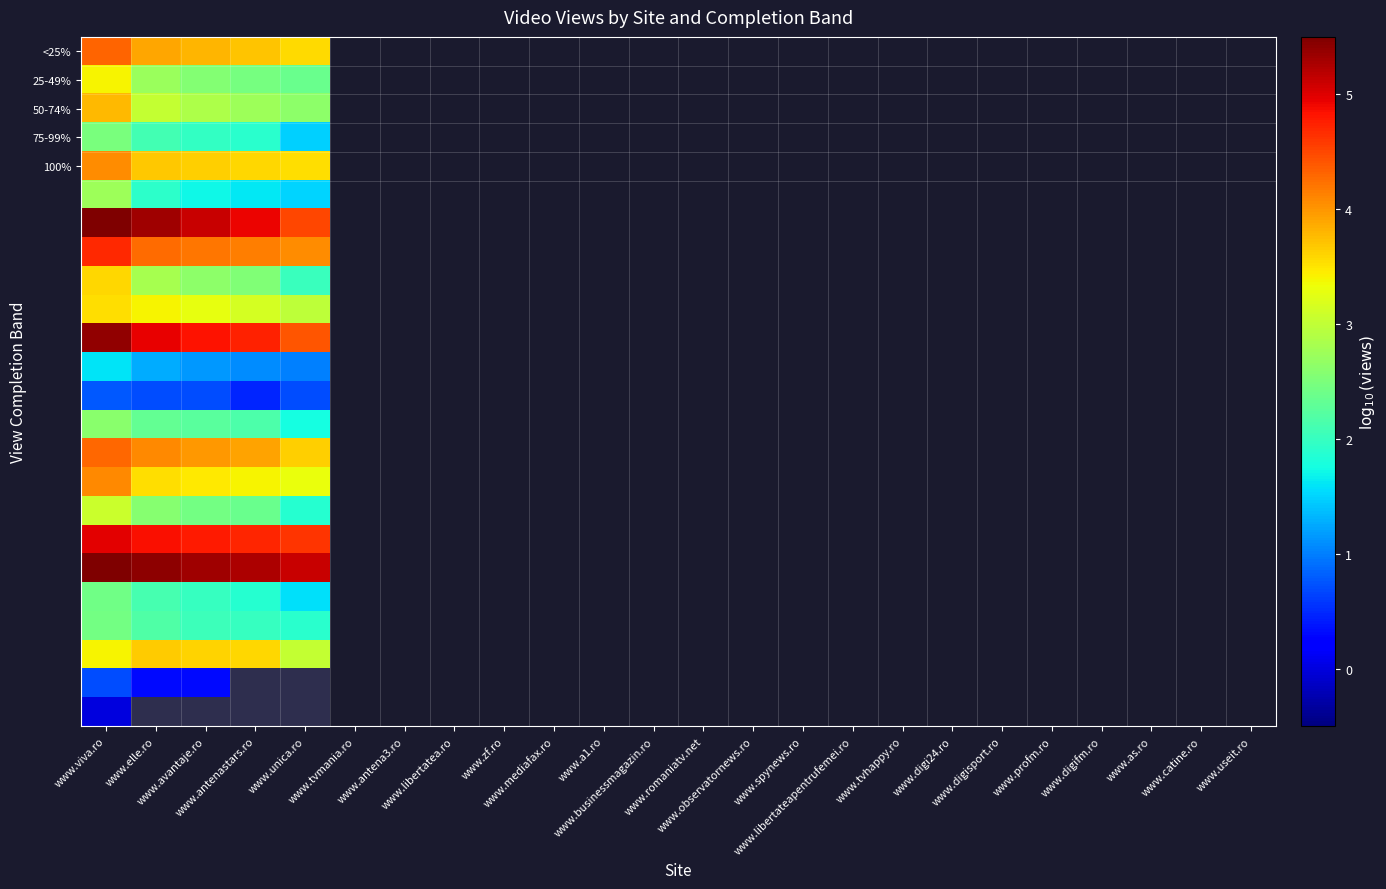

How many categories are shown in the chart?

5